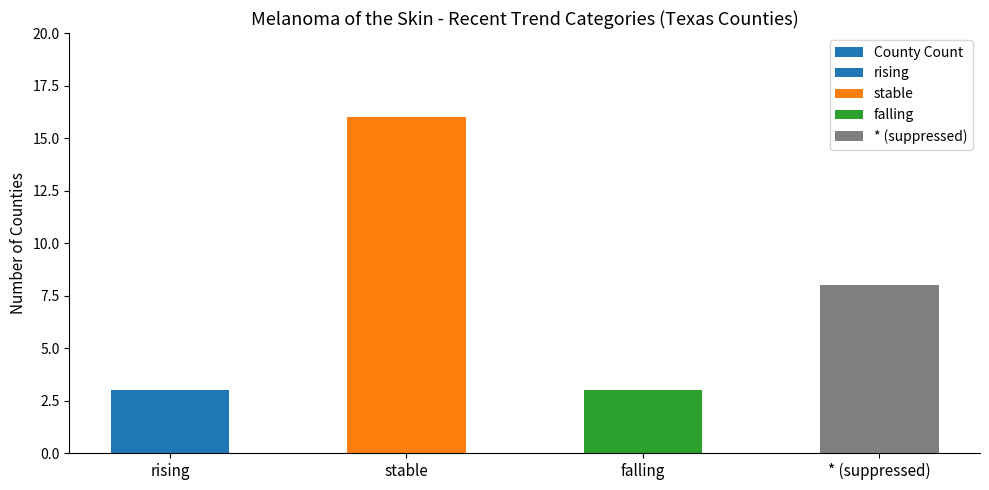

Reading right to left, list all the values displayed in this chart.

* (suppressed)=8	falling=3	stable=16	rising=3